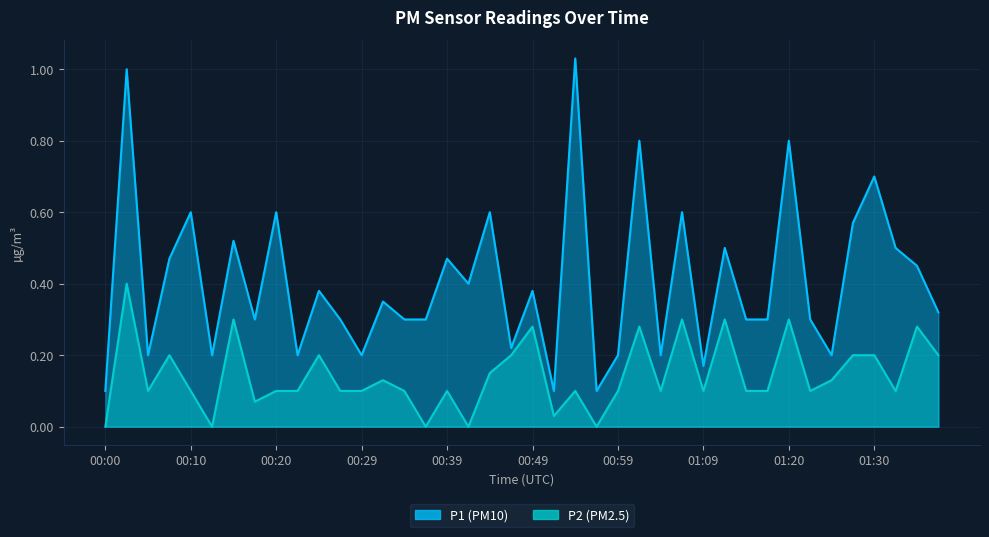

What is the label of the 16th point from the left?

00:37